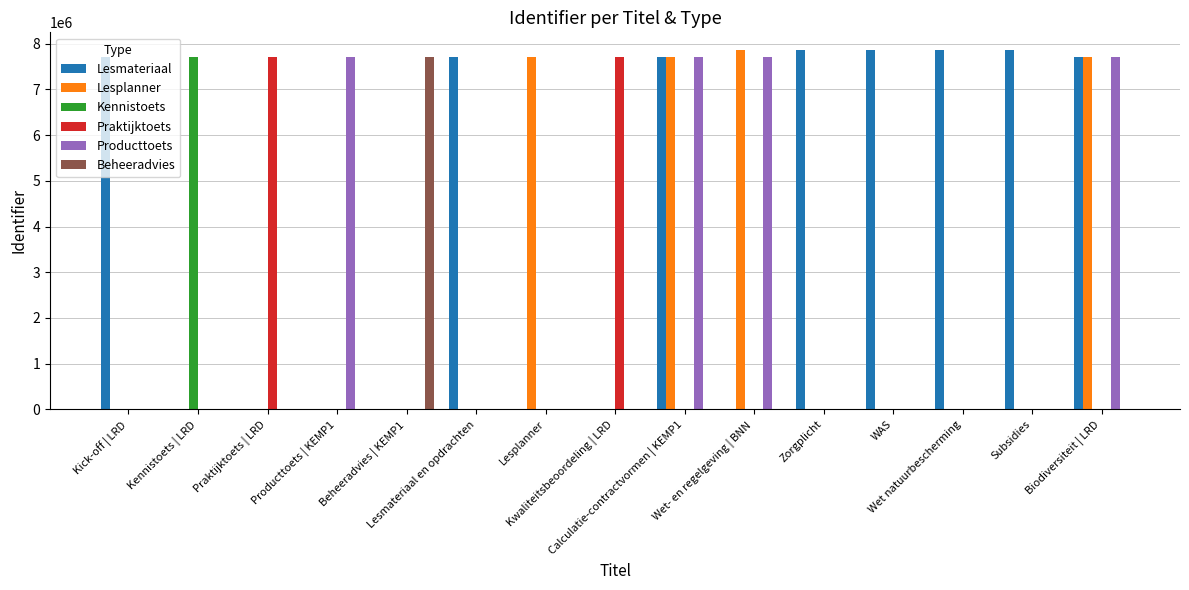

Which series has the largest total across all categories?

Lesmateriaal